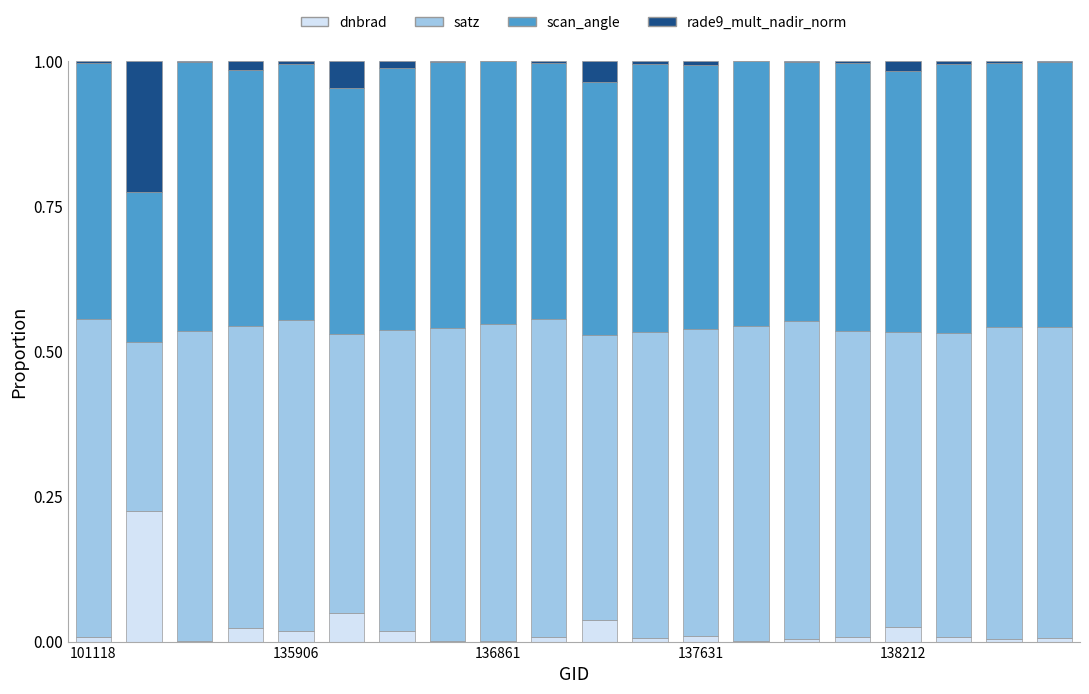

Are the bars grouped side by side (vs. stacked)?

No